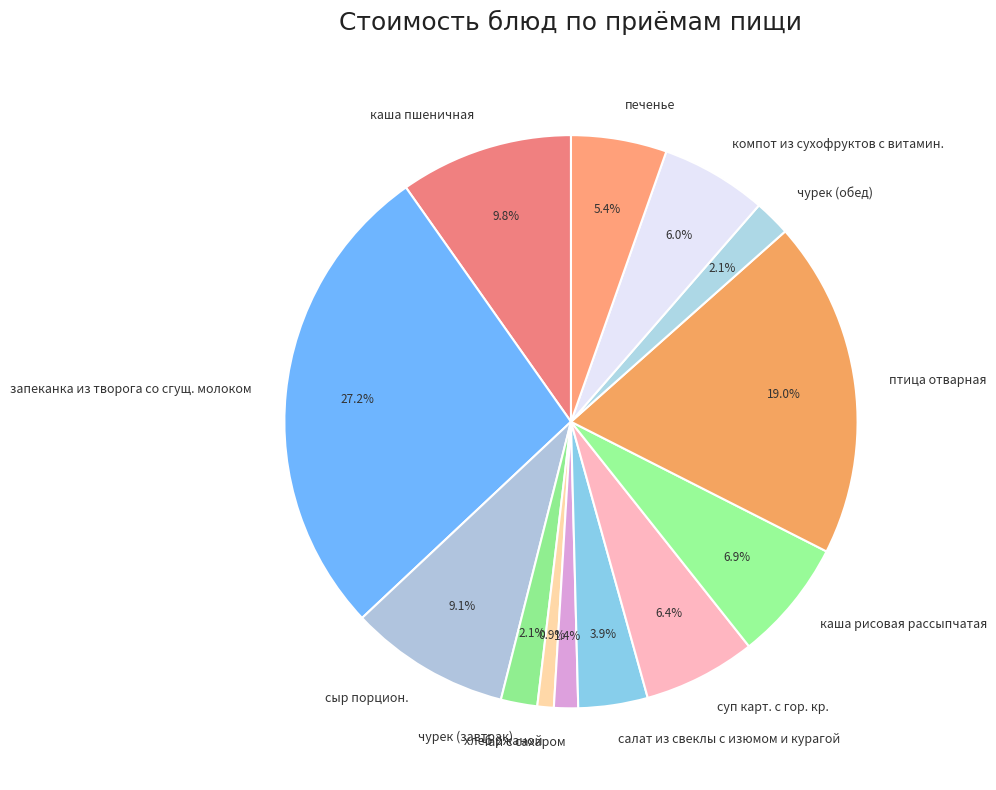

Between запеканка из творога со сгущ. молоком and салат из свеклы с изюмом и курагой, which is larger?

запеканка из творога со сгущ. молоком